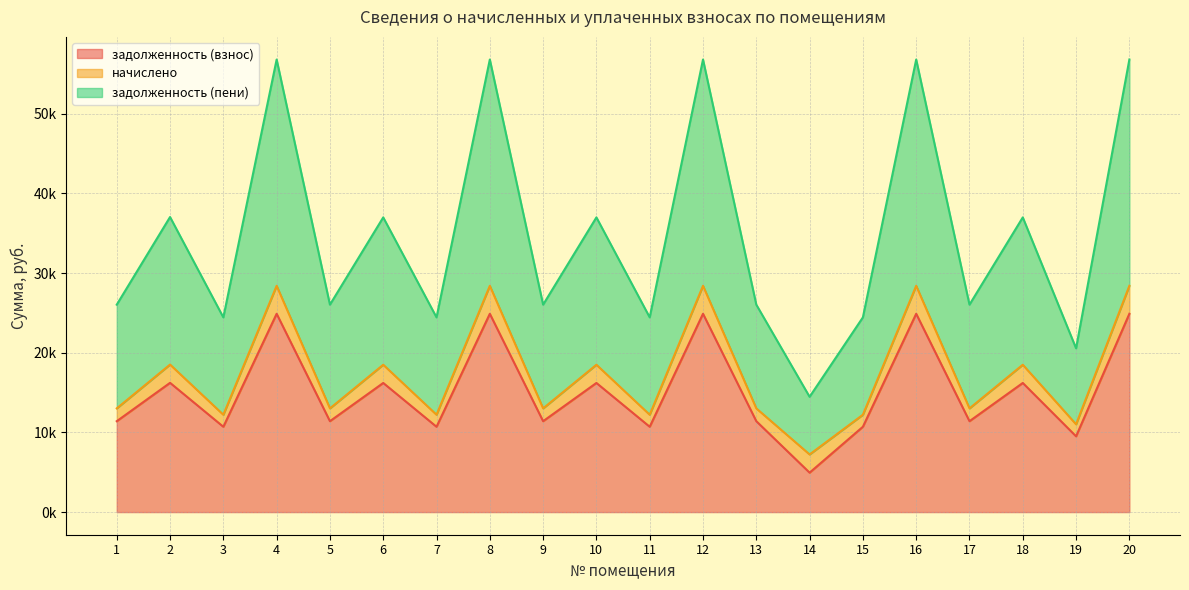

What is the difference between the maximum and second lowest values in the задолженность (взнос) series?

15381.4